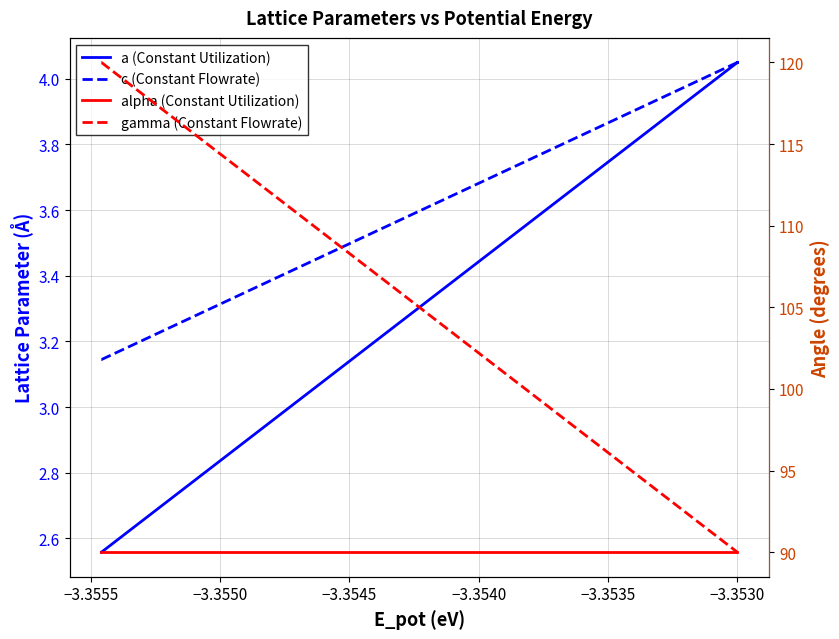

How many lines are shown in the chart?

4